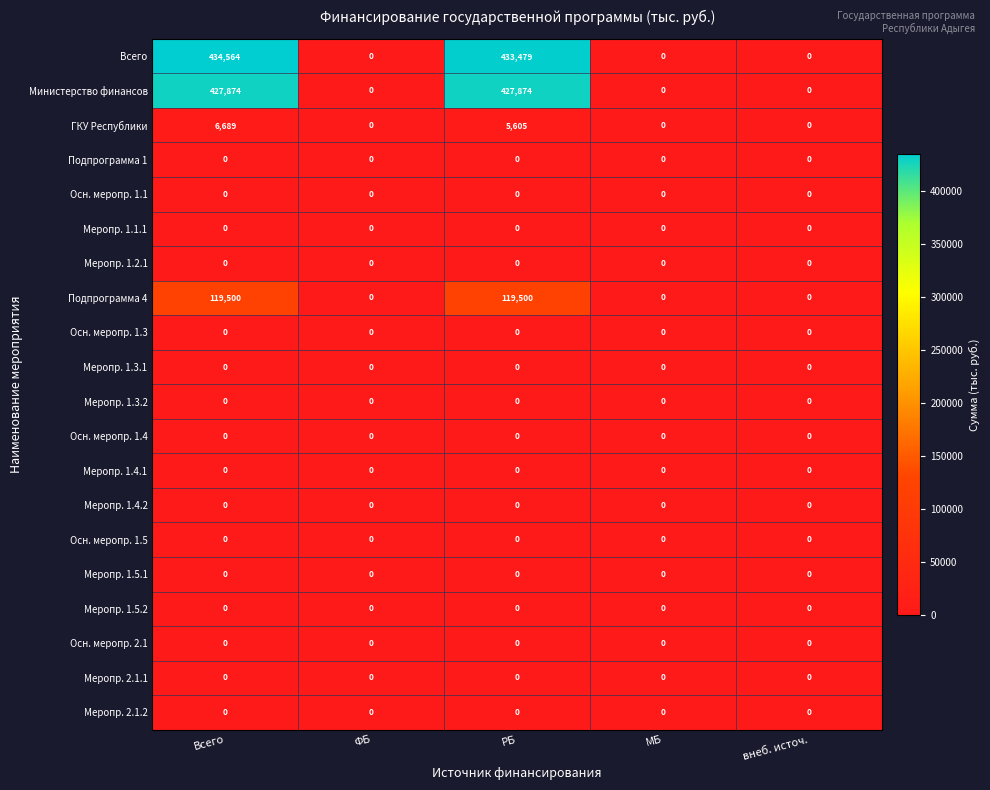

How many Подпрограмма 4 values are between 0 and 119500?

5